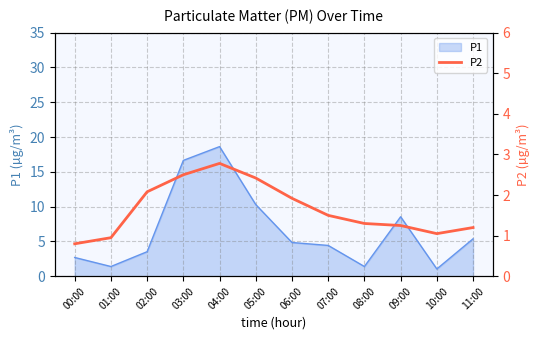

What is the maximum value for P1?

18.6